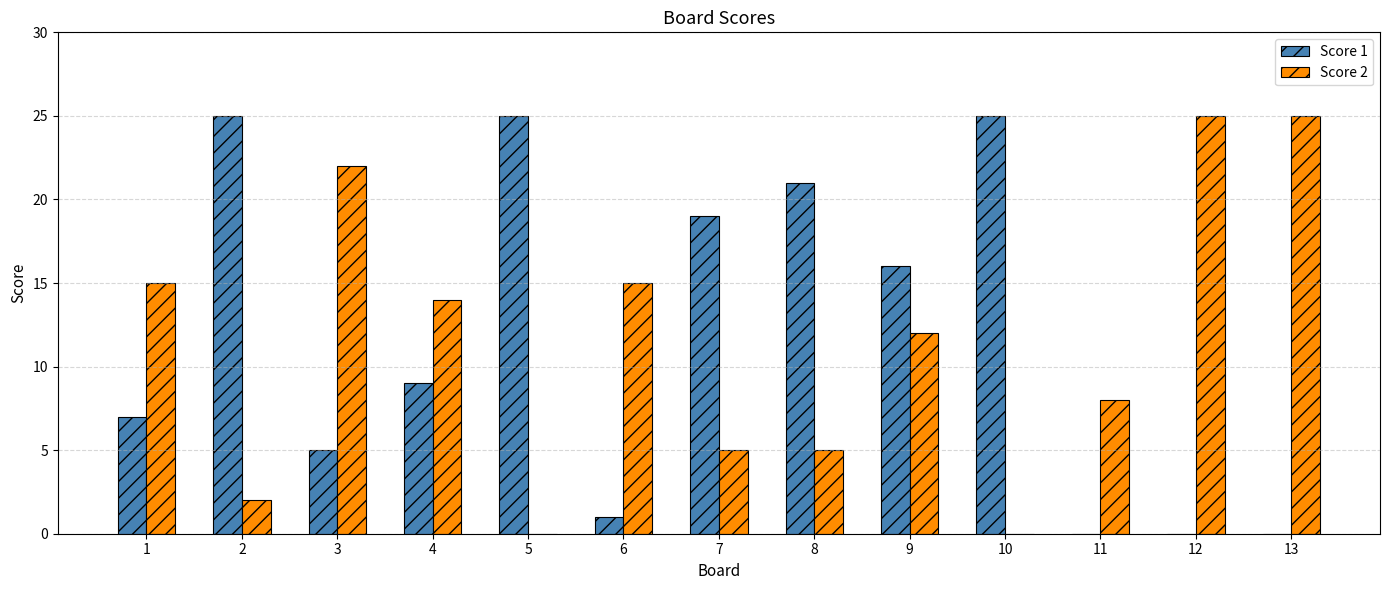

What is the maximum value shown in the chart?

25